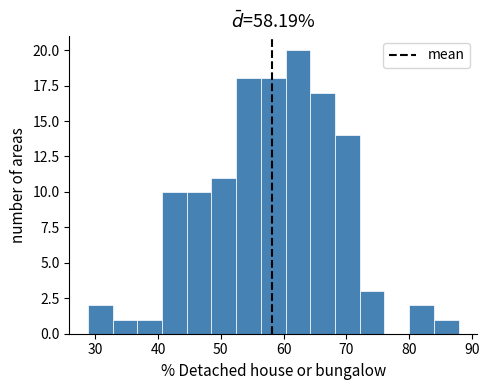

Around what value on the x-axis is the tallest bar? Give the approximate position of its centre, as read against the axis.

62